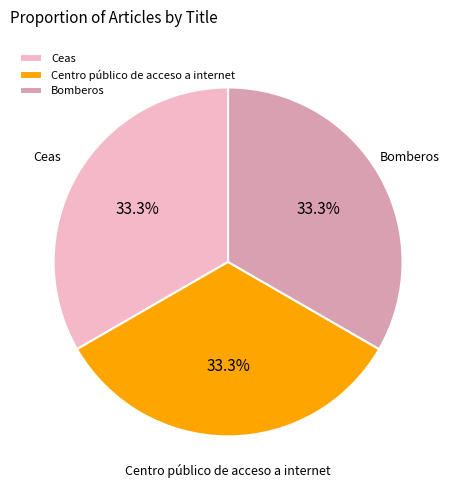

How many slices are in this pie chart?

3